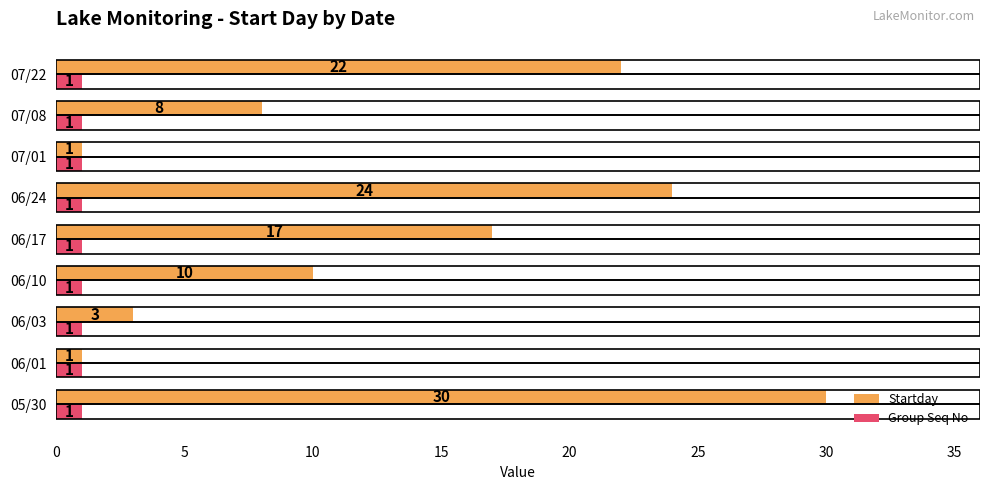

What is the average value of the Group Seq No series?

1